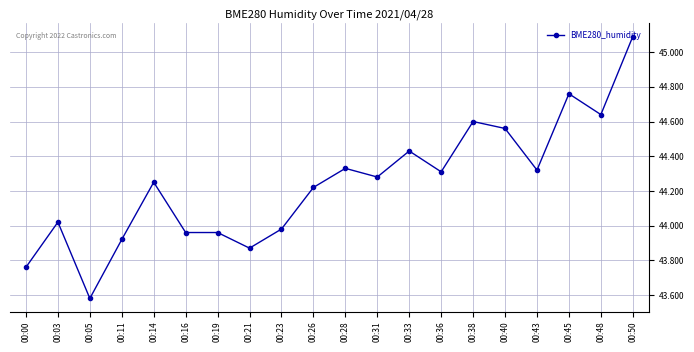

Is it true that the value at 00:43 is 44.3?

True